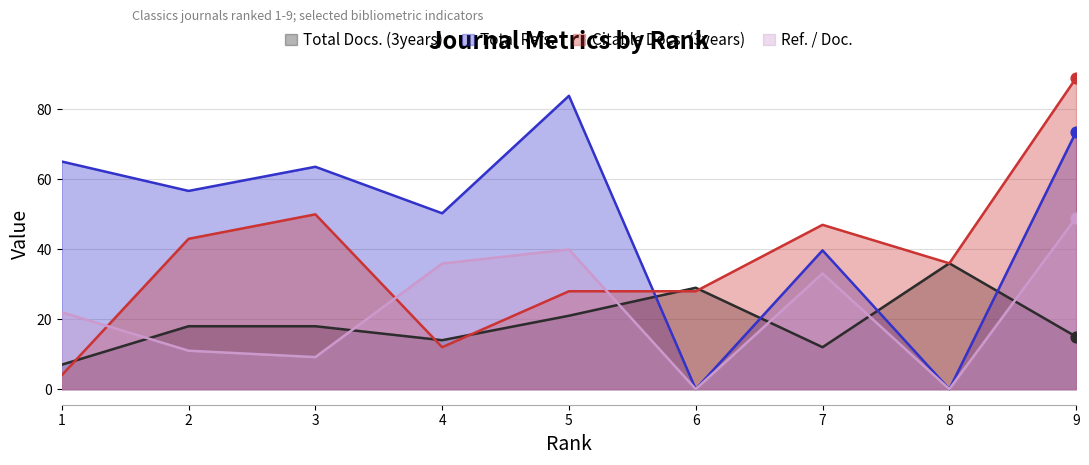

Which series has the largest total across all categories?

Total Refs.